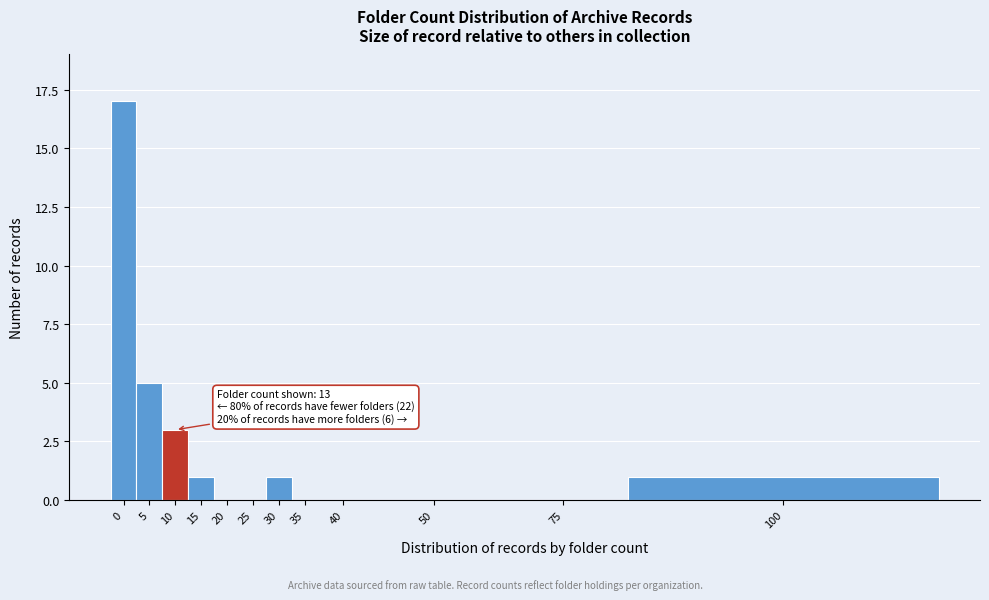

Reading left to right, what are all the values shown in this chart?

0=17	5=5	10=3	15=1	20=0	25=0	30=1	35=0	40=0	50=0	75=0	100=1